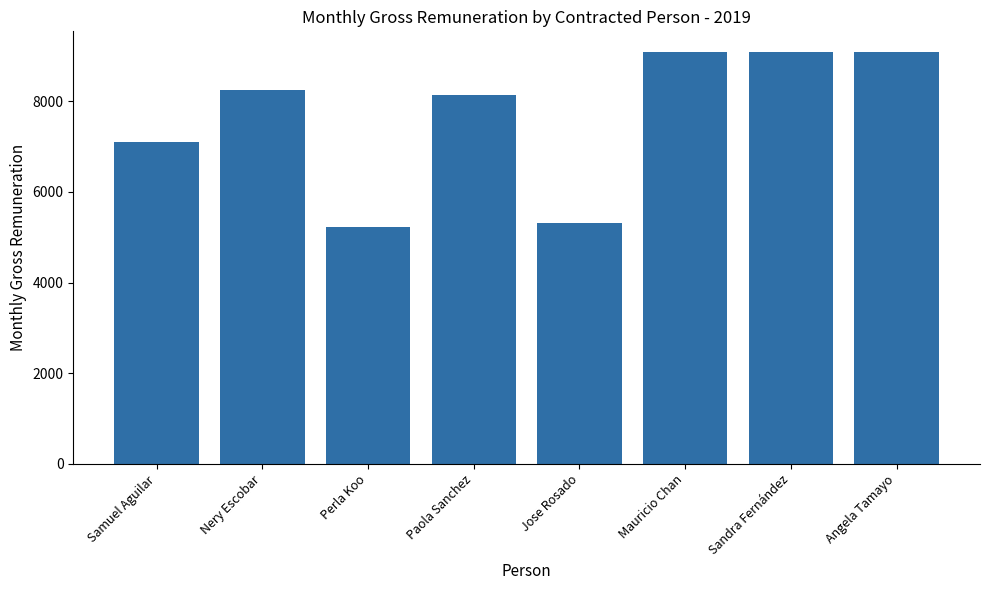

What is the sum of all values?

61272.7